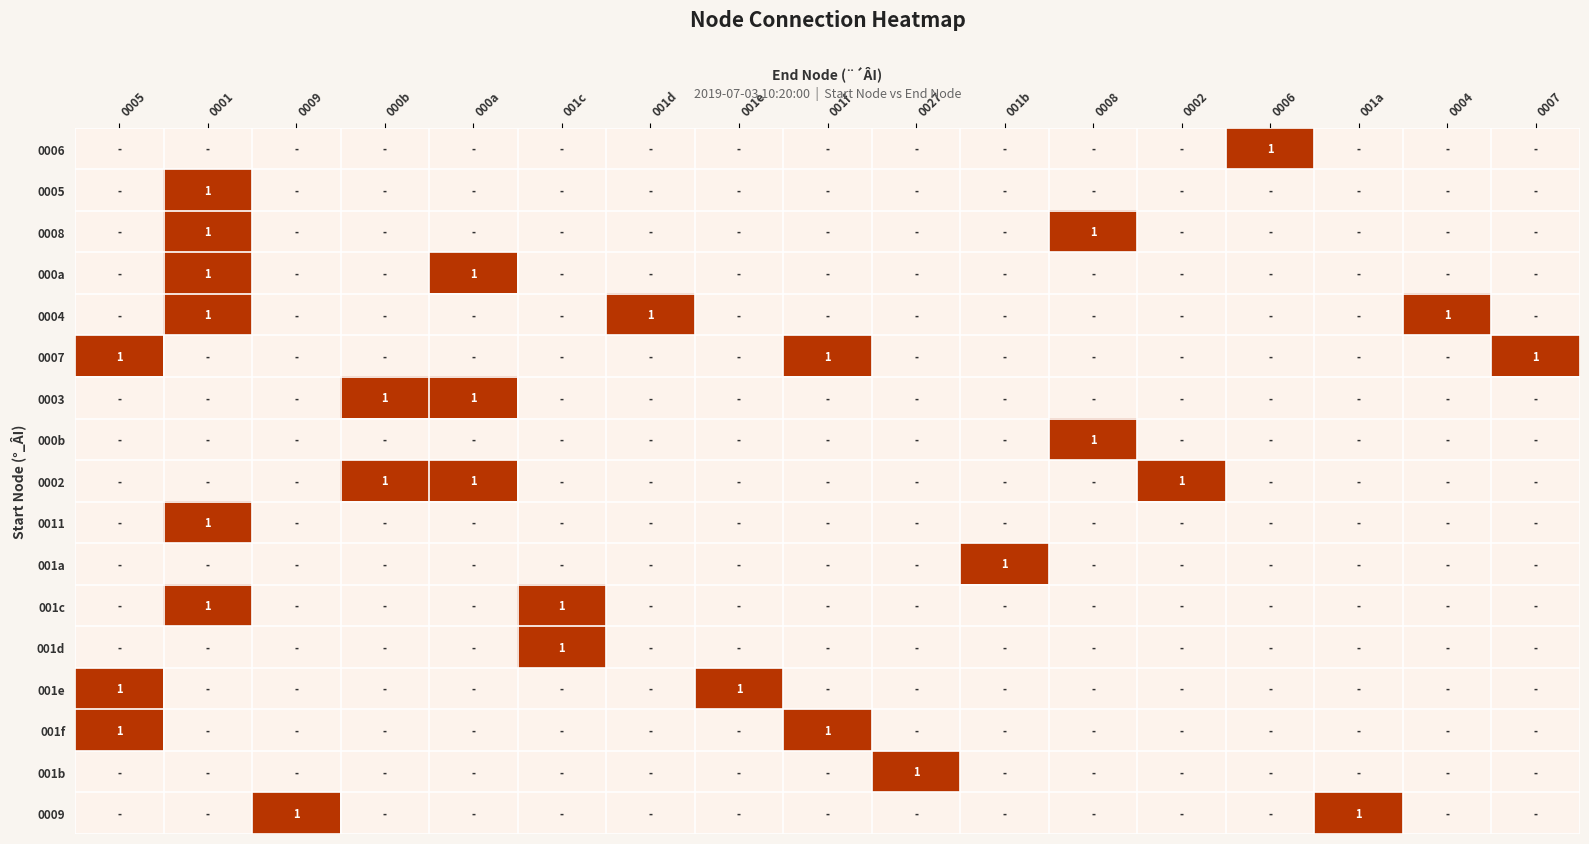

The 0003 series shows 1 at 000a. True or false?

True